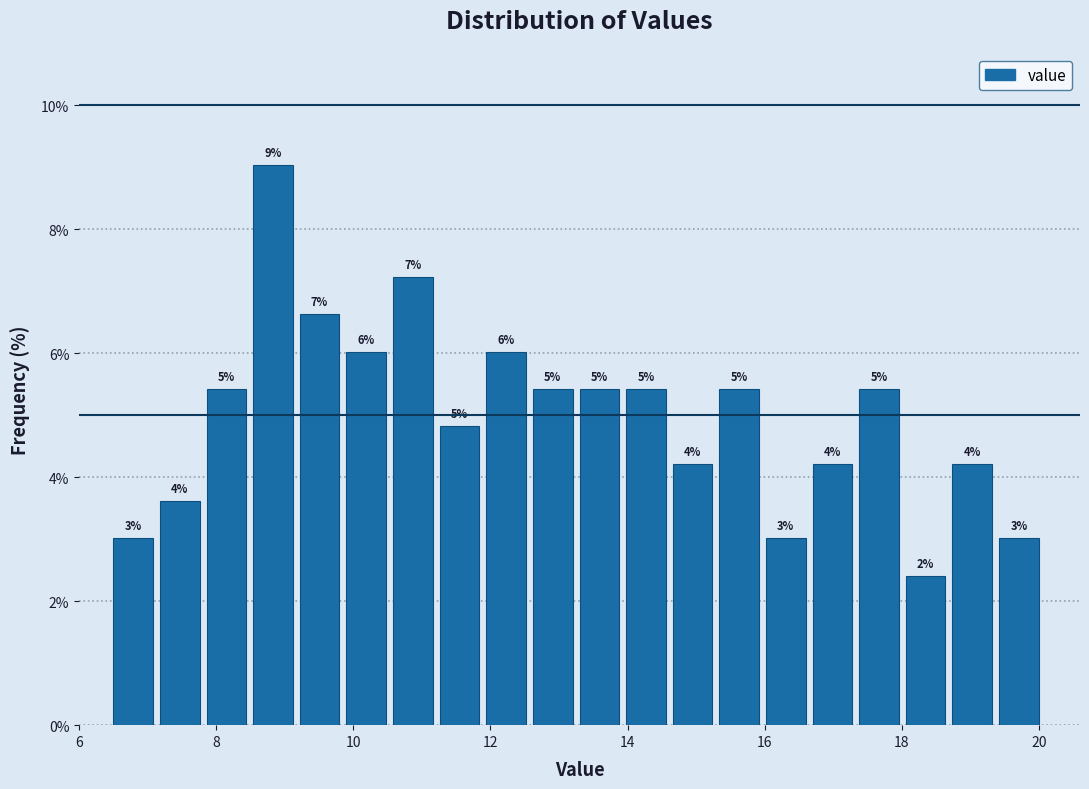

Around what value on the x-axis is the tallest bar? Give the approximate position of its centre, as read against the axis.

8.8